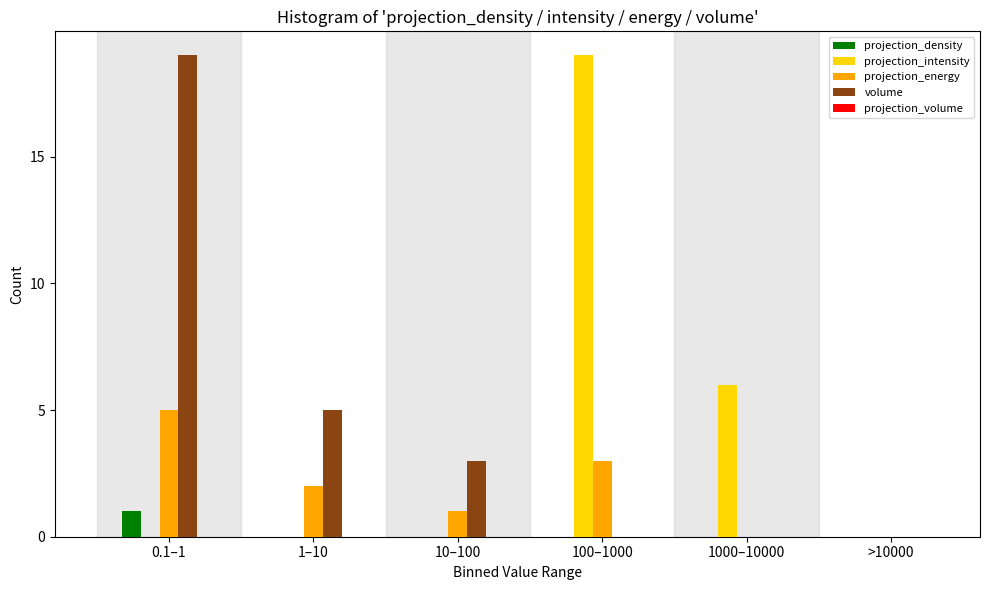

What is the sum of the volume values at 10–100 and 100–1000?

3